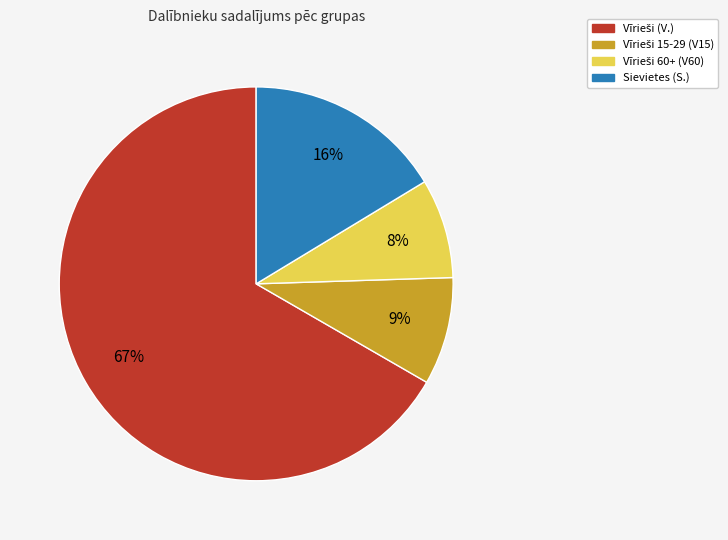

The Sievietes (S.) slice represents 31% of the pie. True or false?

False